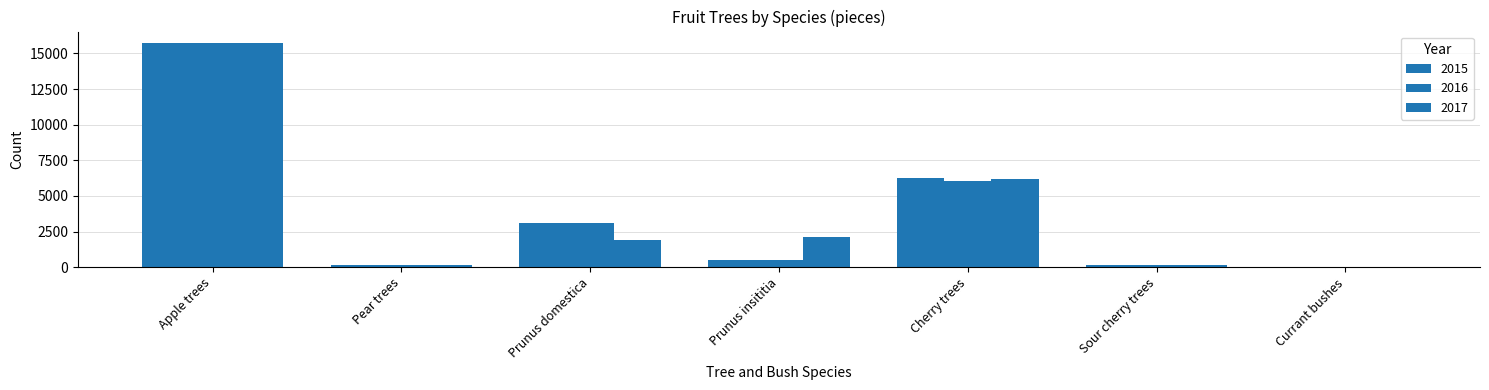

What is the minimum value for 2015?

32